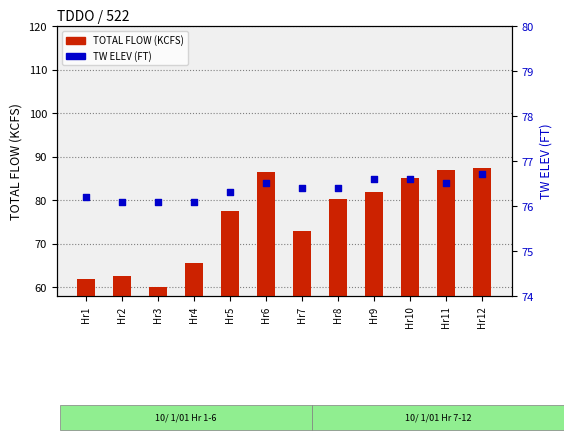

Which series reaches the minimum Y coordinate?

TOTAL FLOW (KCFS)